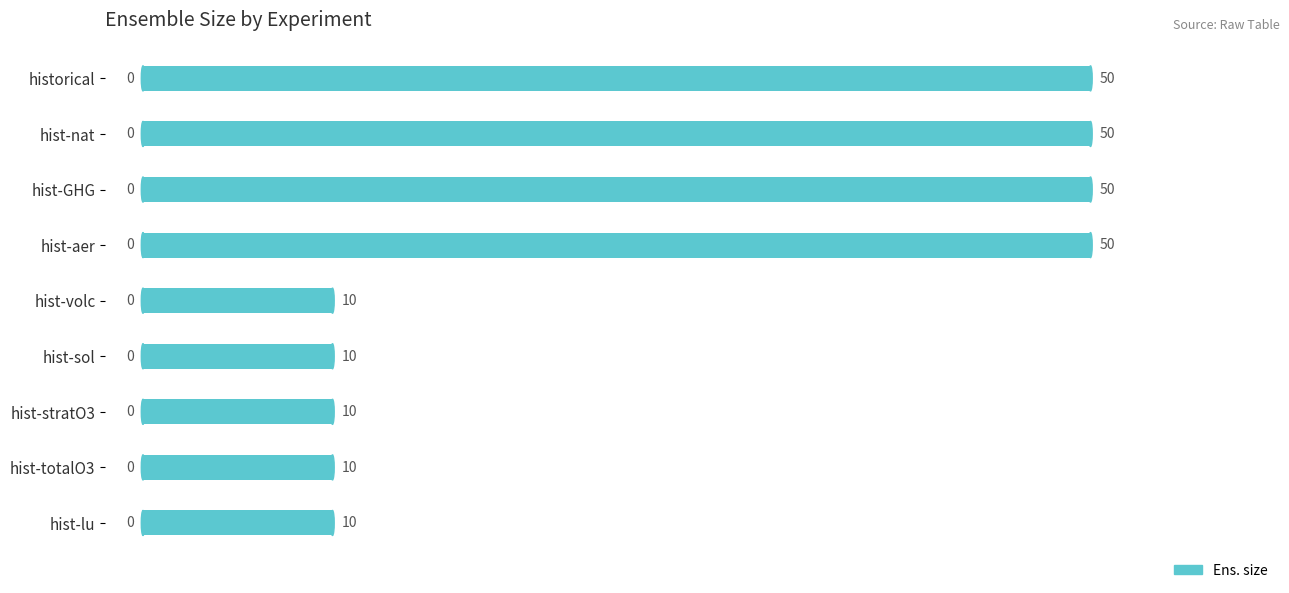

What is the smallest value displayed?

10